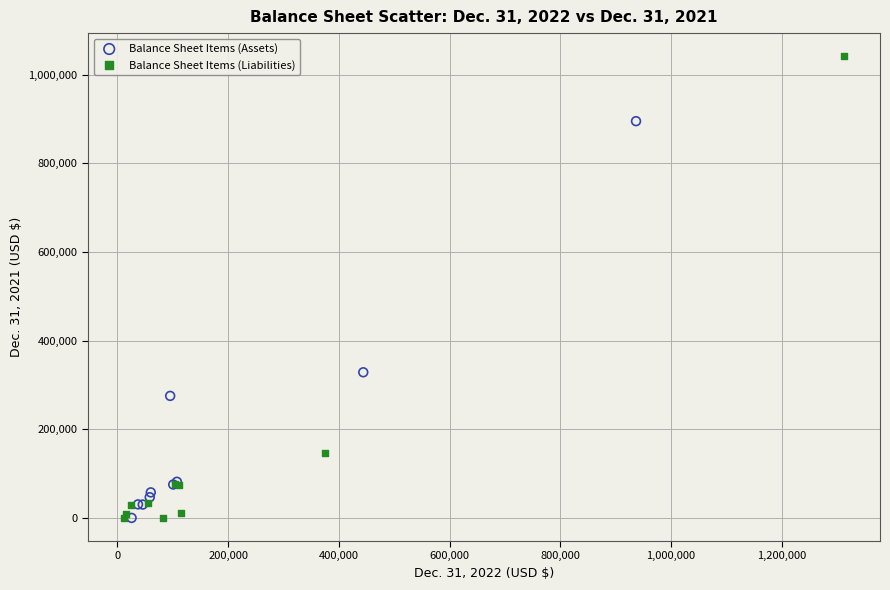

Which series reaches the maximum Y coordinate?

Balance Sheet Items (Liabilities)